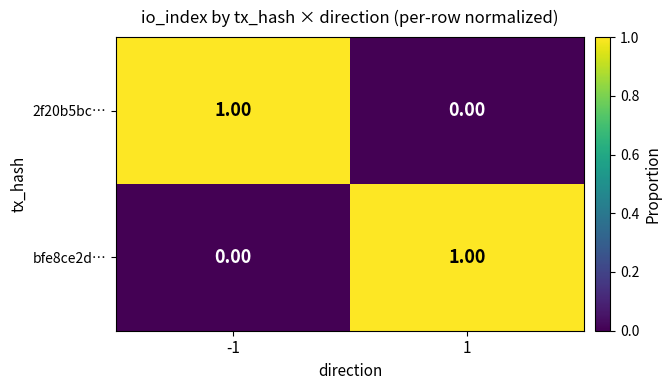

List the labels in order of 2f20b5bc… value, smallest first.

1, -1